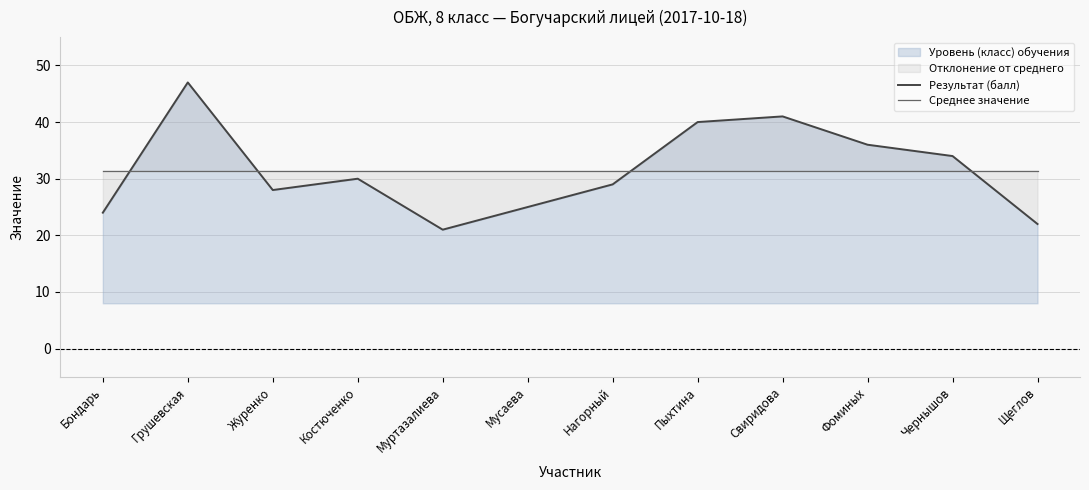

What is the difference between the Результат (балл) values at Костюченко and Пыхтина?

10.0